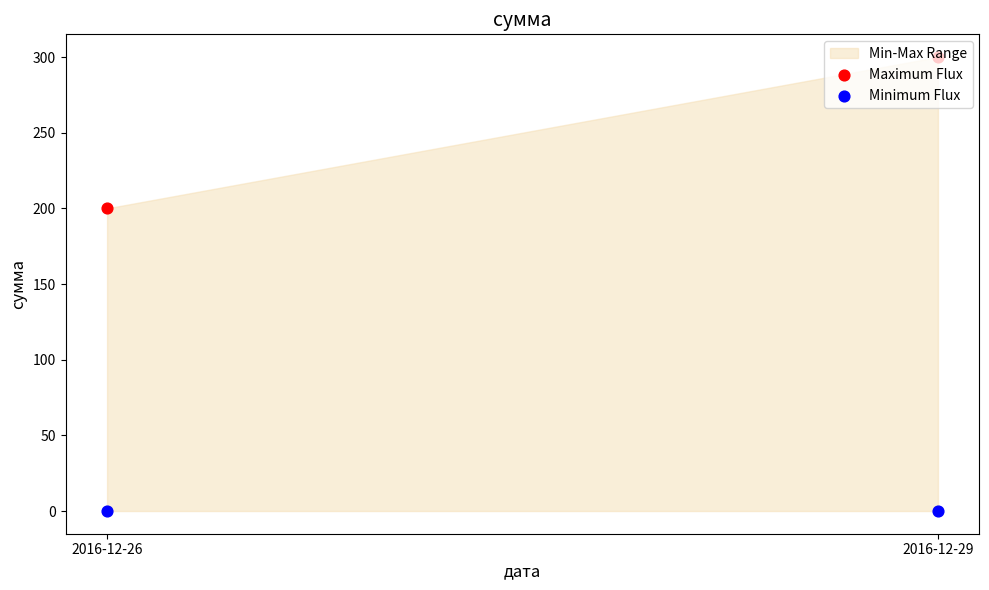

Which series has the largest total across all categories?

Maximum Flux